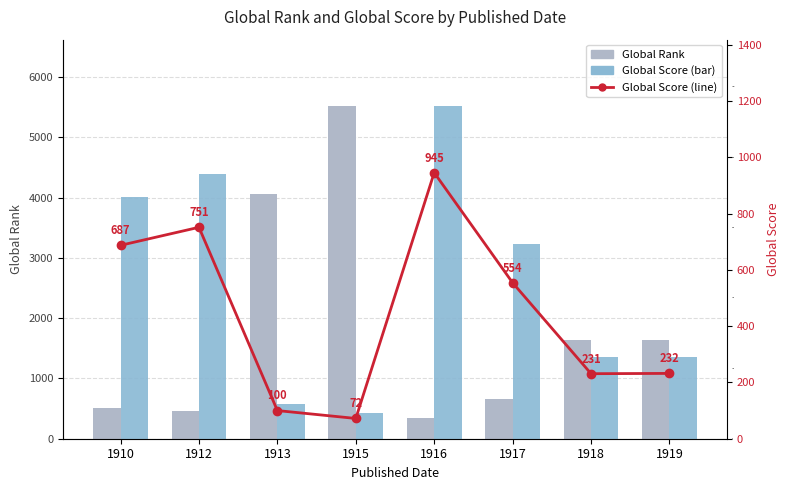

Does the chart contain any negative values?

No